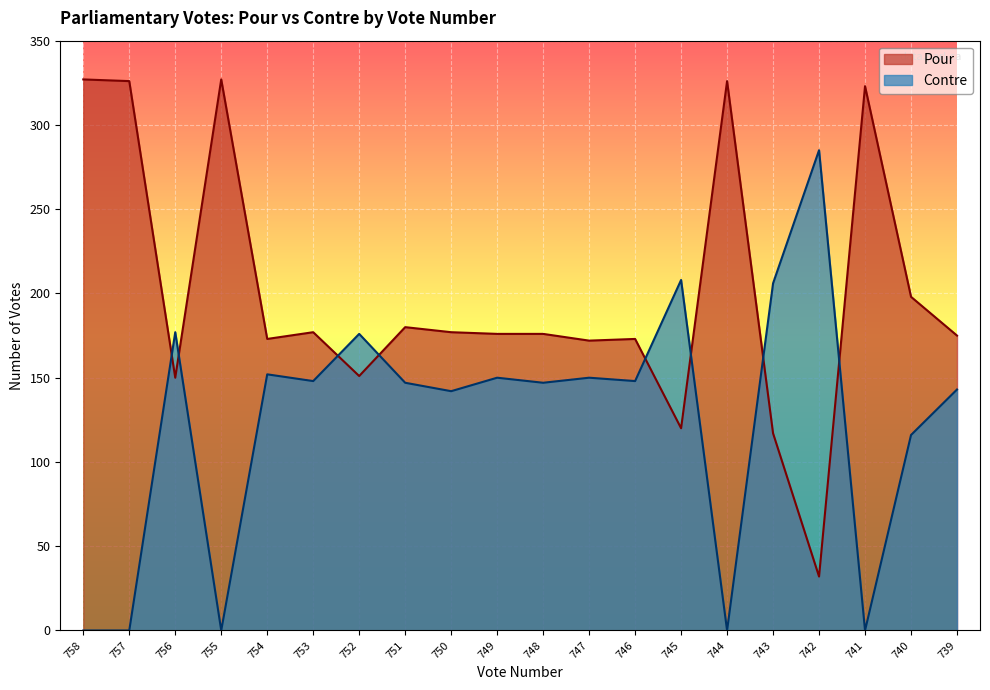

Between 752 and 754, which is larger?

754